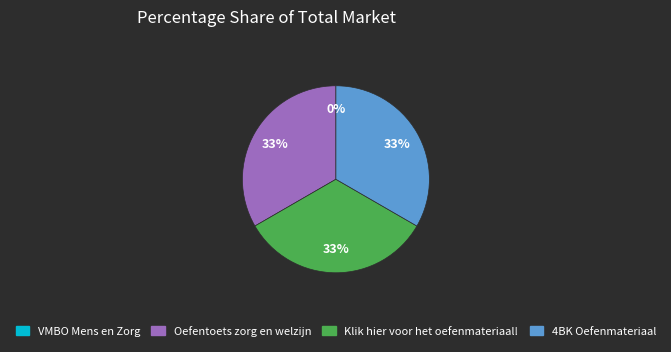

To the nearest percent, what is the average slice percentage?

25%